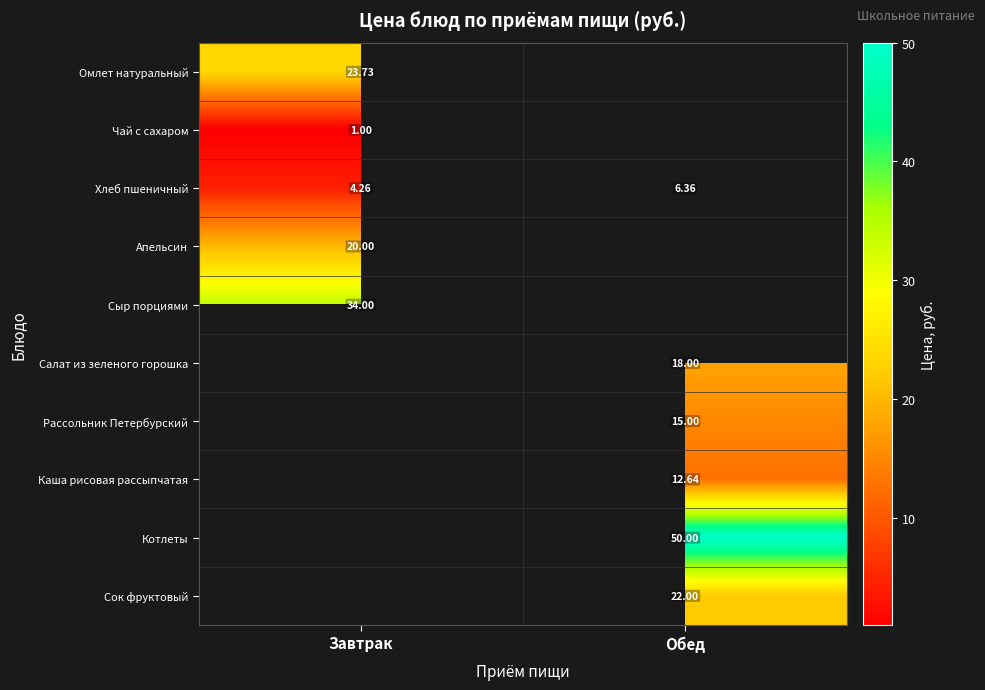

At how many categories does at least one series exceed 2?

2